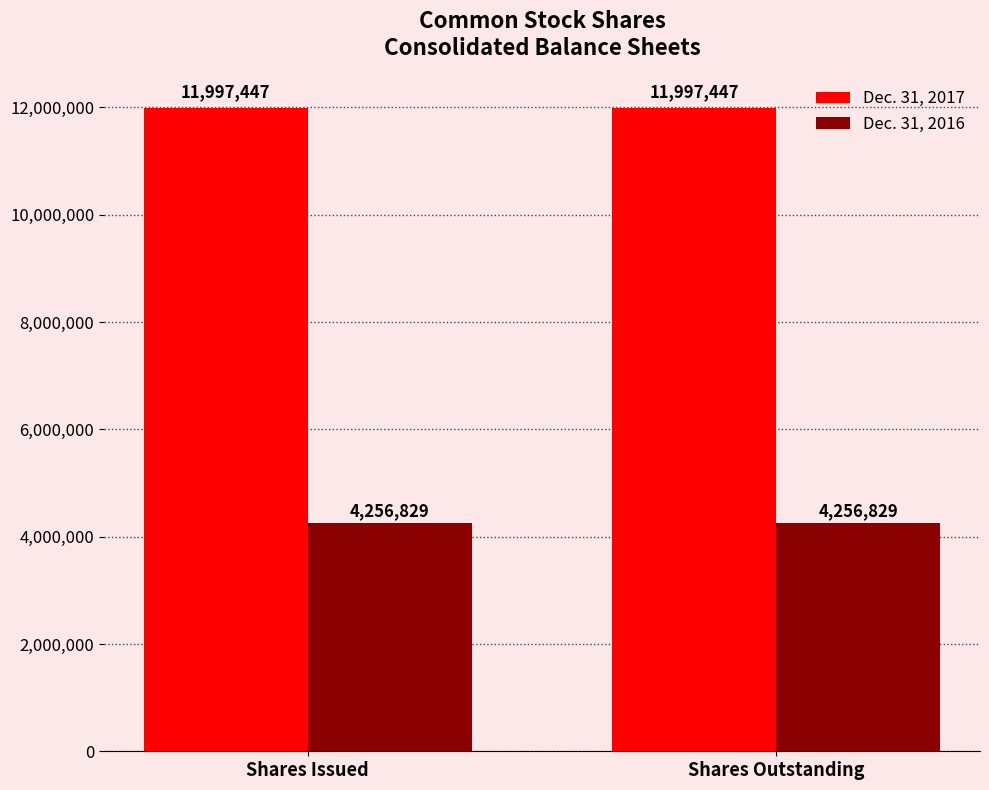

Are the bars grouped side by side (vs. stacked)?

Yes